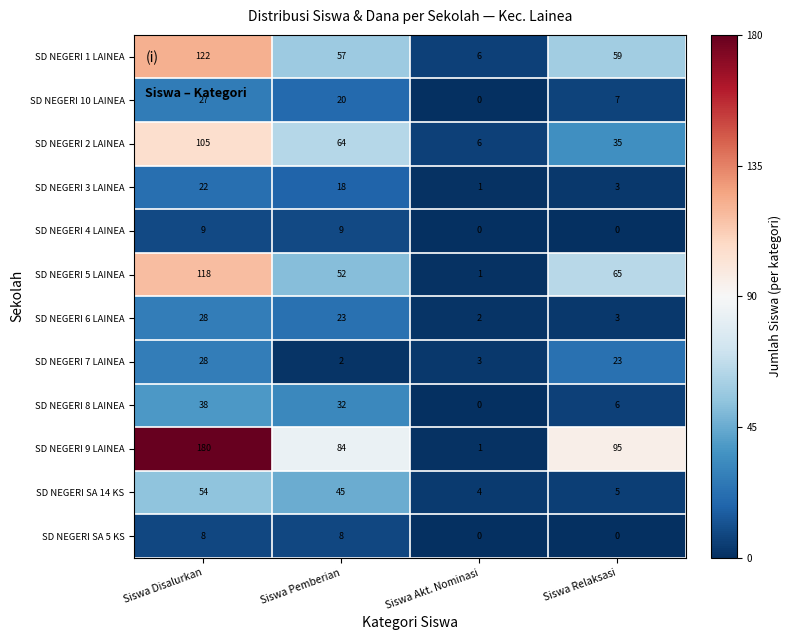

At which category does the chart reach its peak across all series?

Siswa Disalurkan